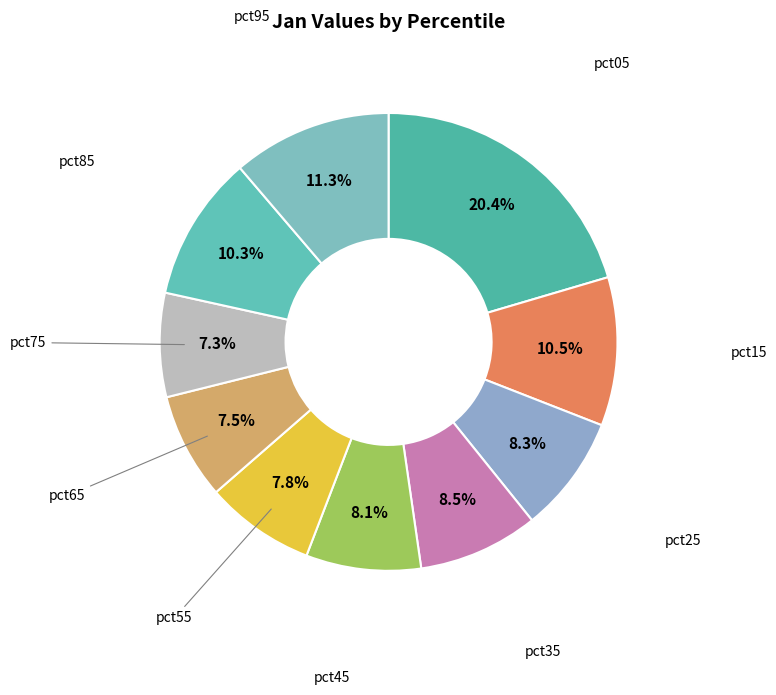

True or false: pct35 accounts for 1% of the total.

False